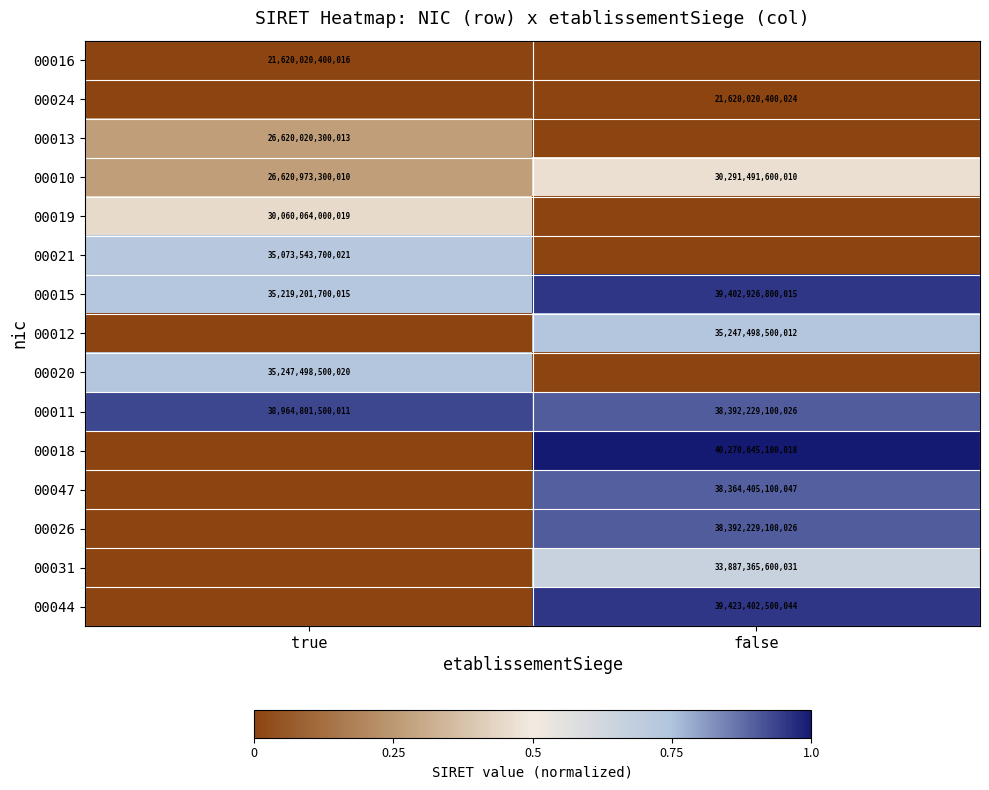

The 00015 series shows 57764998352472 at true. True or false?

False